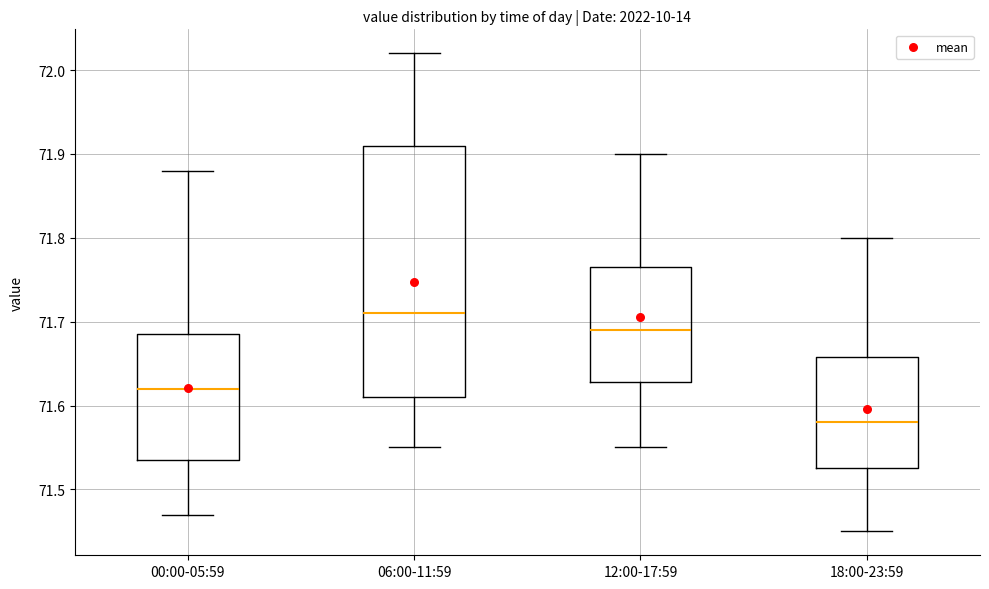

Which box has the lowest median line?

18:00-23:59